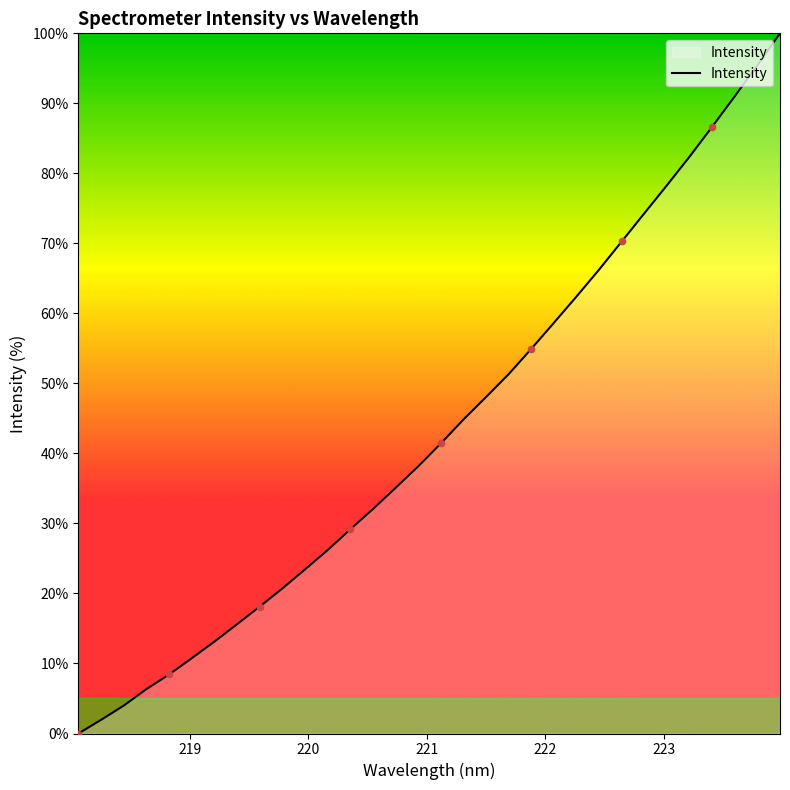

What is the maximum value shown in the chart?

100.0